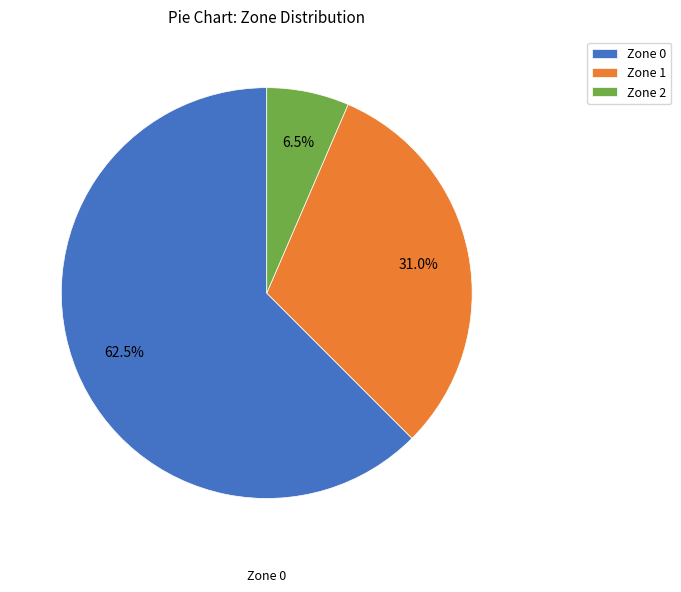

How many slices are in this pie chart?

3